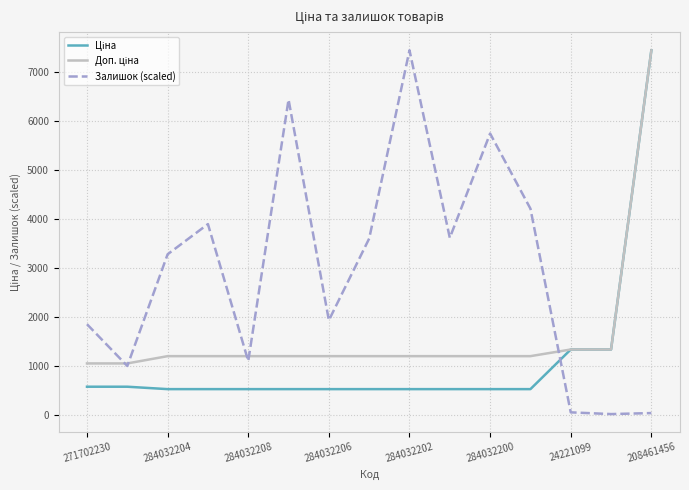

Which series has the largest total across all categories?

Залишок (scaled)